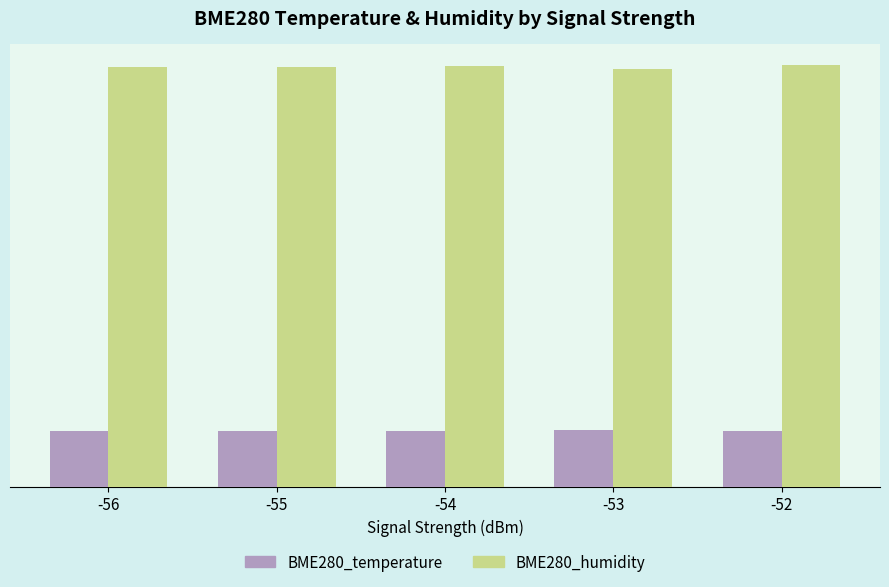

What is the difference between the maximum and minimum values in the BME280_humidity series?

1.0